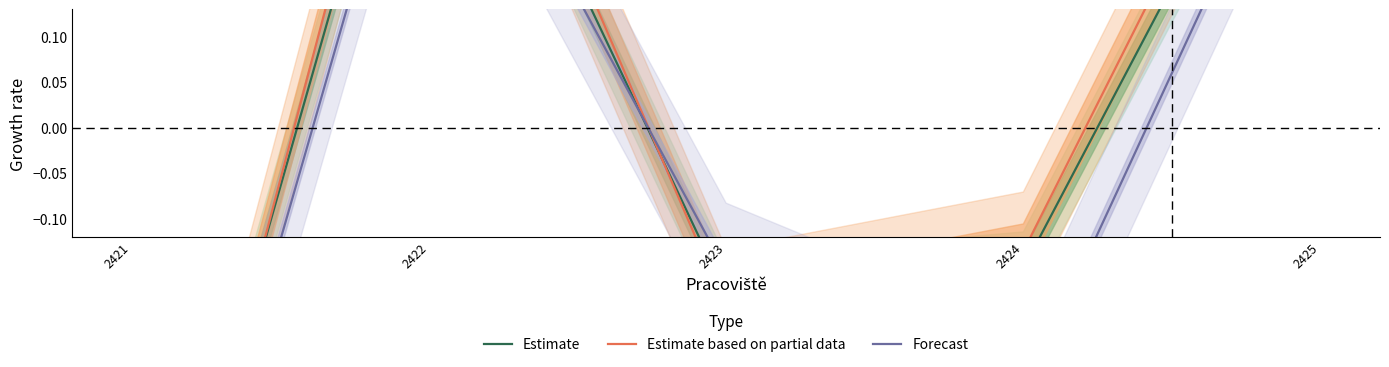

What is the sum of all Estimate based on partial data values?

0.1